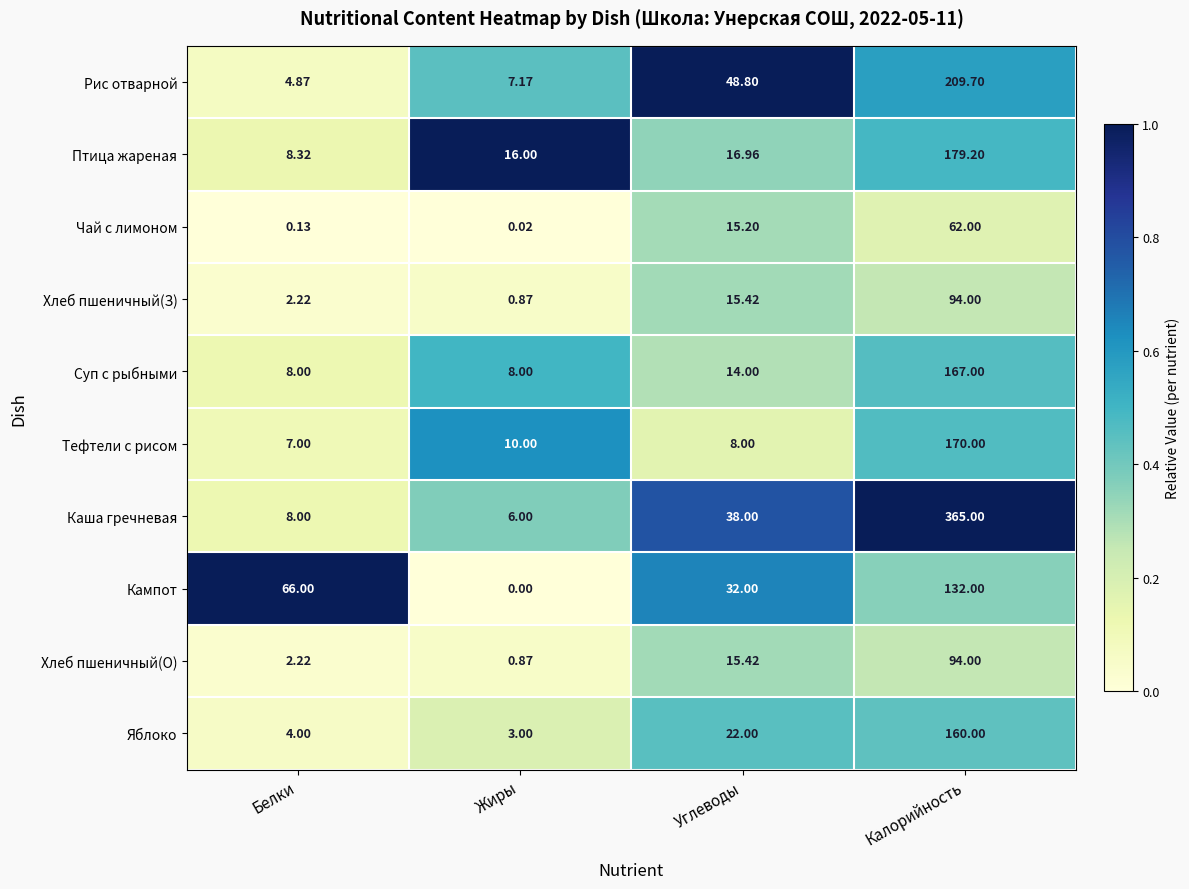

Where does the Чай с лимоном series first go above 15?

Углеводы